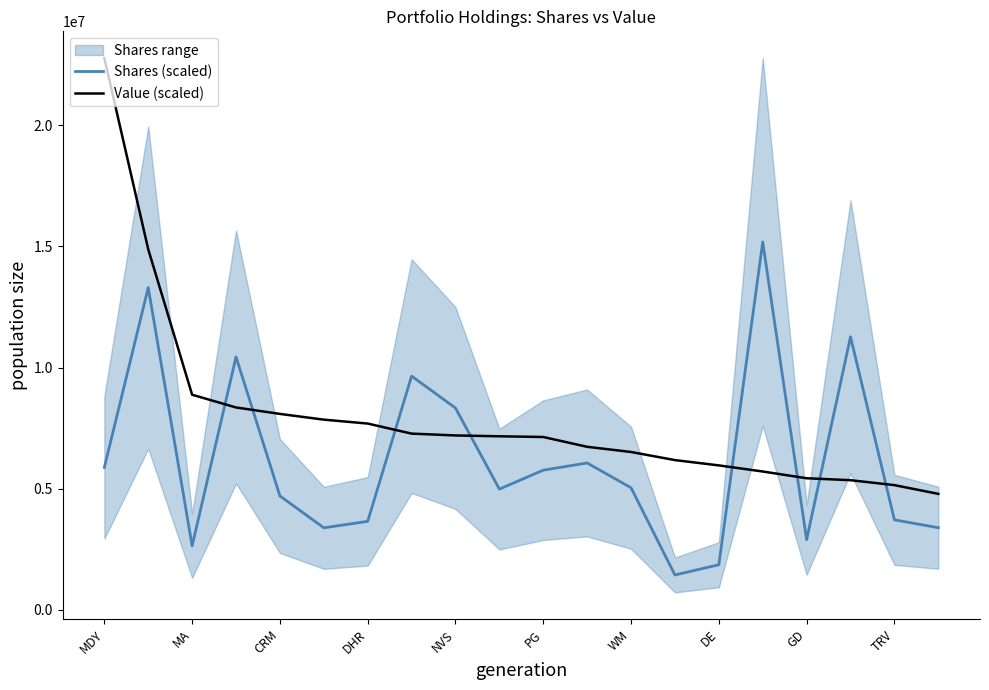

What is the highest value of the Value (scaled) series?

22772591.1